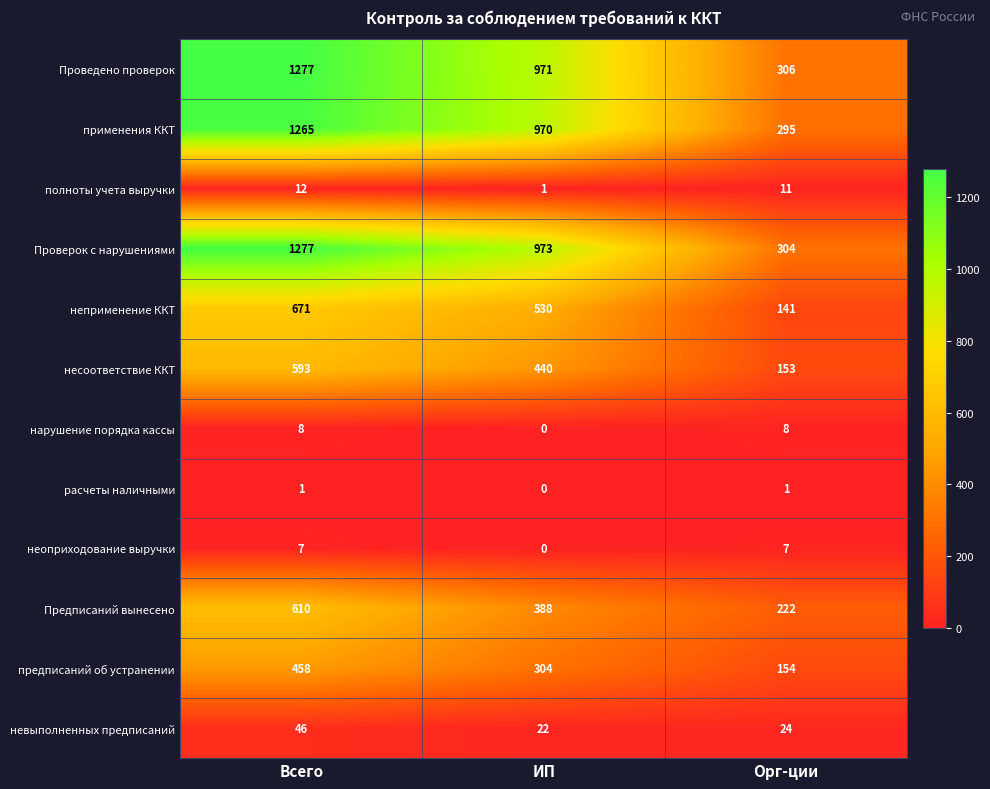

Between Всего and ИП, which series saw the biggest shift?

Проведено проверок